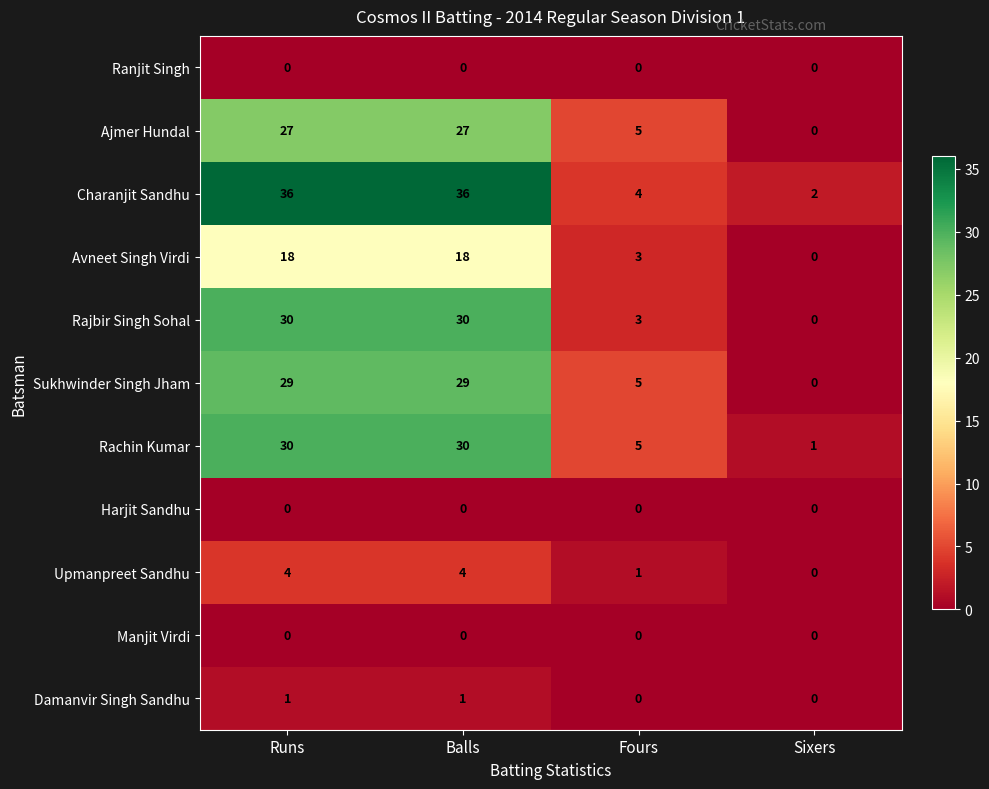

Is it true that Damanvir Singh Sandhu equals 0 at Sixers?

True